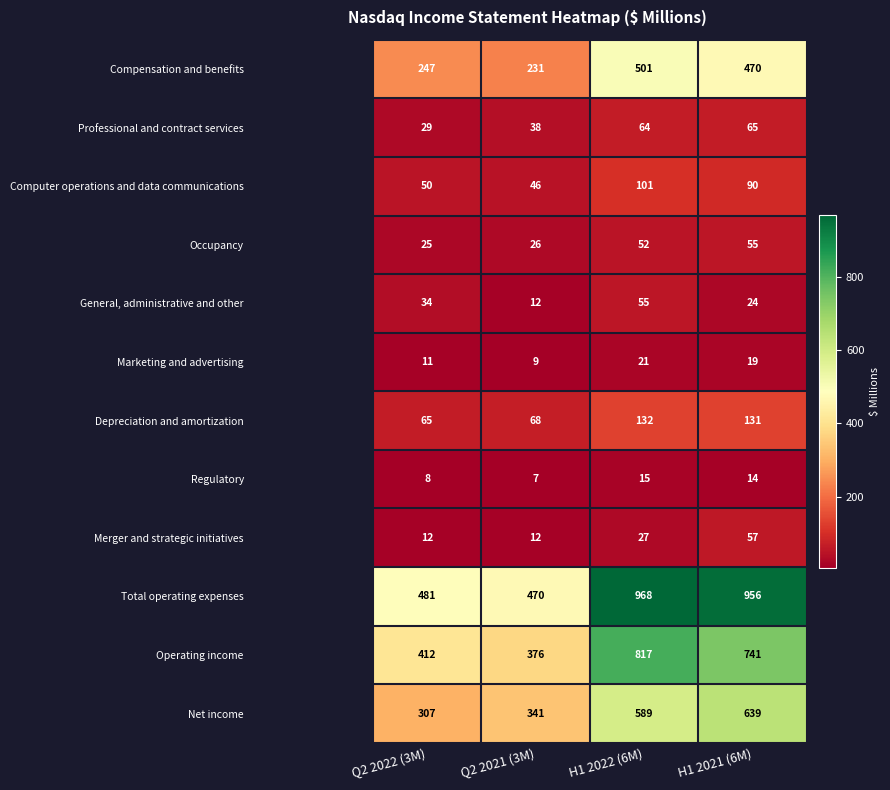

The Marketing and advertising series shows 11 at H1 2021 (6M). True or false?

False